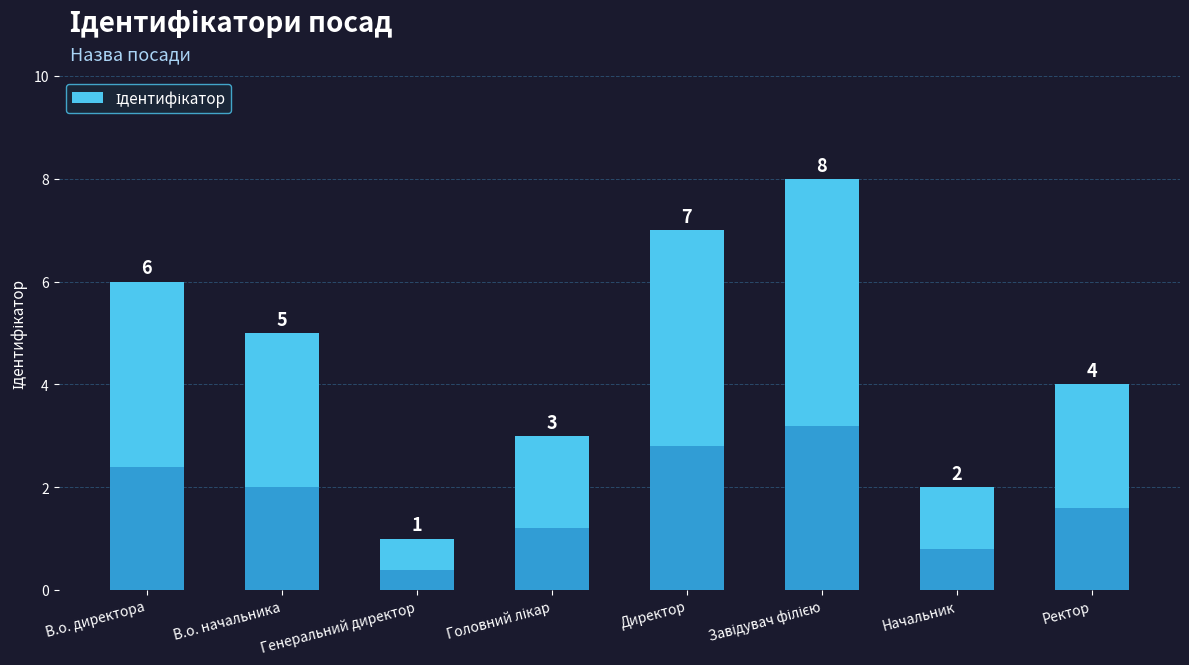

Where is the data nearest to the value 4?

Ректор